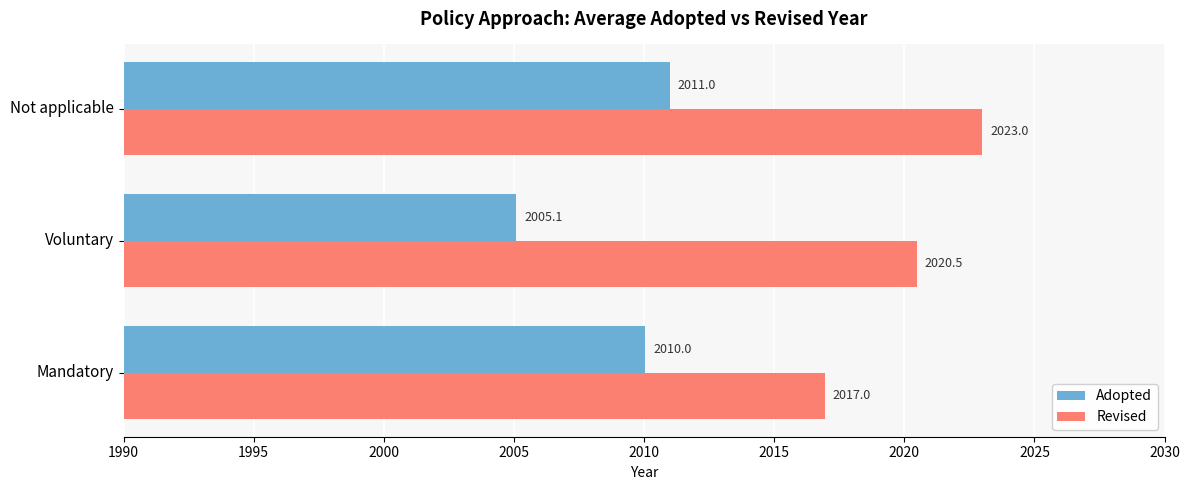

Rank the series by their maximum value, from lowest to highest.

Adopted, Revised